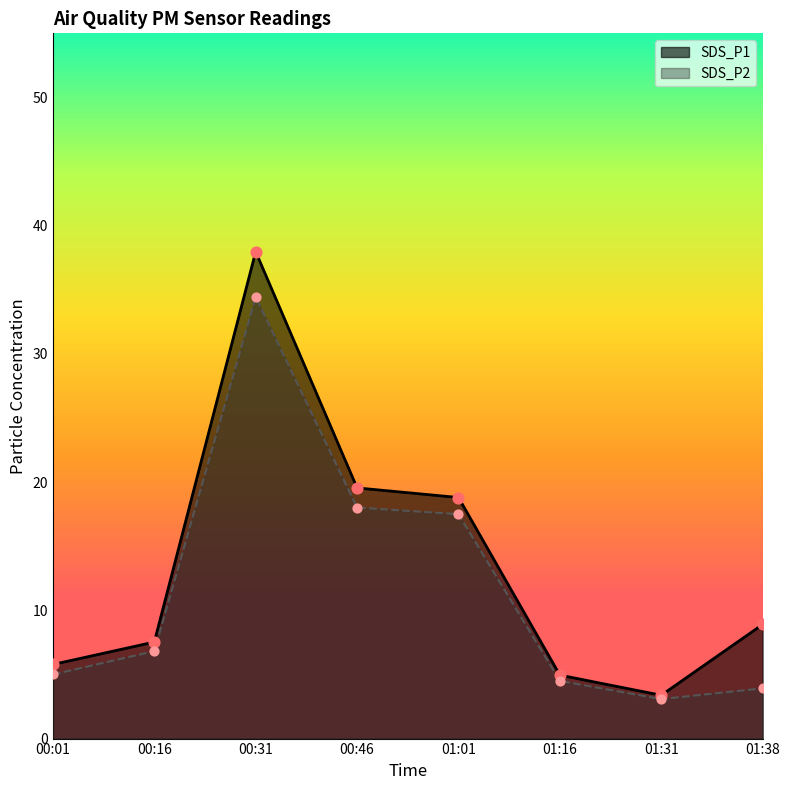

At which category is the sum across all series the highest?

00:31